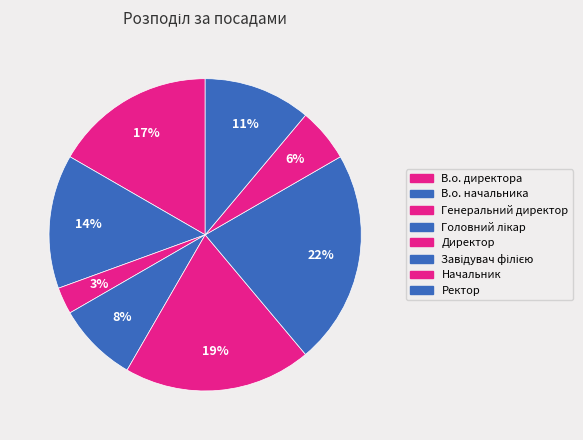

What percentage is the В.о. начальника slice, to the nearest percent?

14%